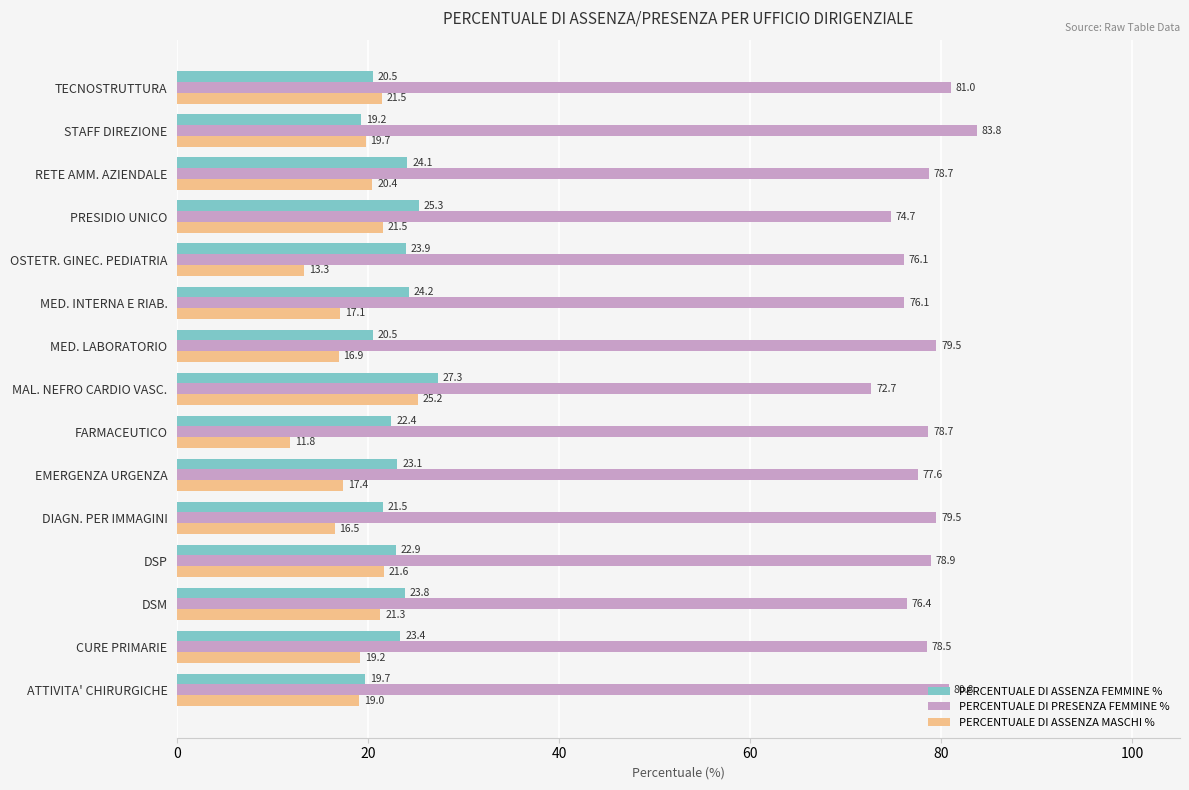

Where is PERCENTUALE DI ASSENZA MASCHI % nearest to the value 18?

EMERGENZA URGENZA